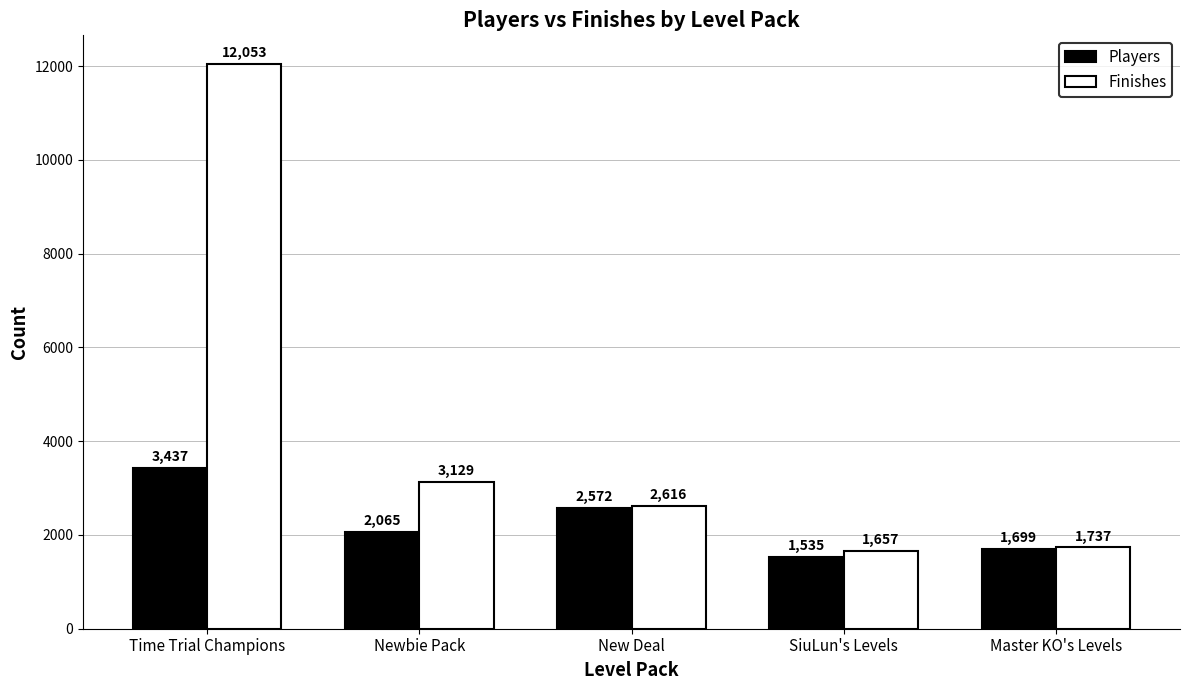

What is the sum of all Players values?

11308